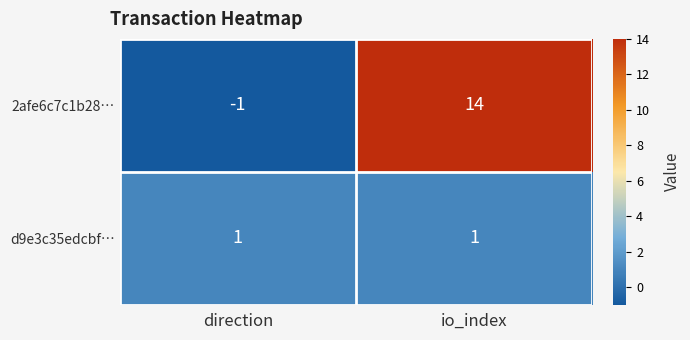

Reading left to right, list all the values displayed in this chart.

2afe6c7c1b28…: direction=-1	io_index=14
d9e3c35edcbf…: direction=1	io_index=1